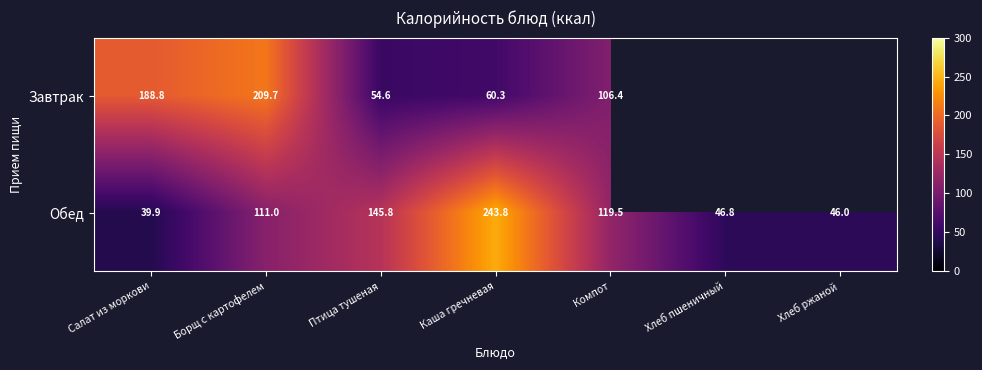

At which label does Обед reach its peak?

Каша гречневая